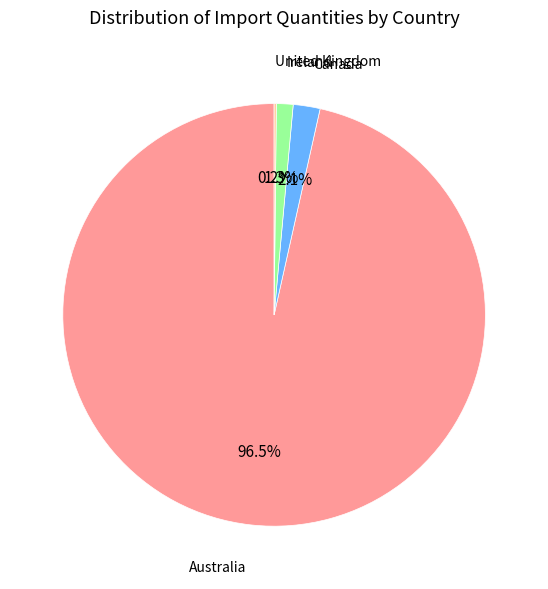

To the nearest percent, what is the average slice percentage?

25%